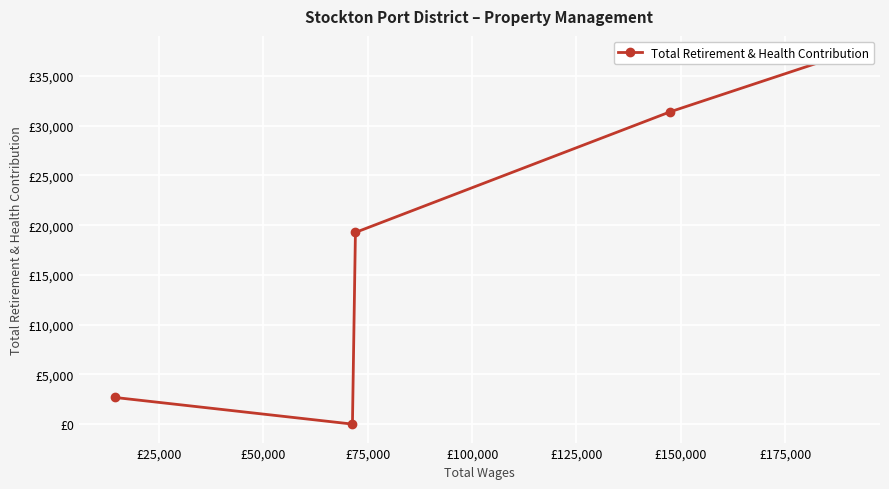

Count the number of data series in this chart.

1